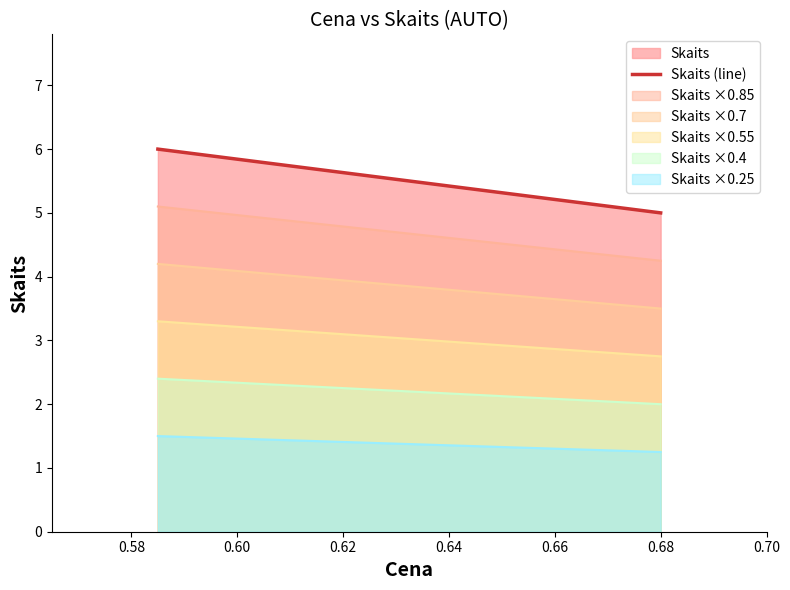

Which series has the largest range (max minus min)?

Skaits